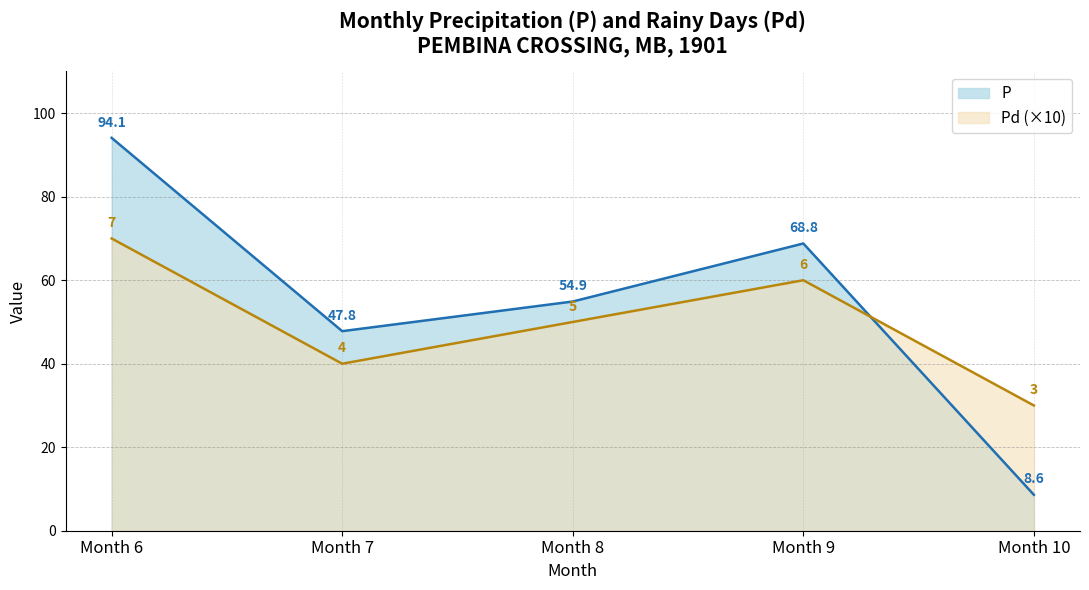

Rank the series at Month 6 from lowest to highest value.

Pd (×10), P